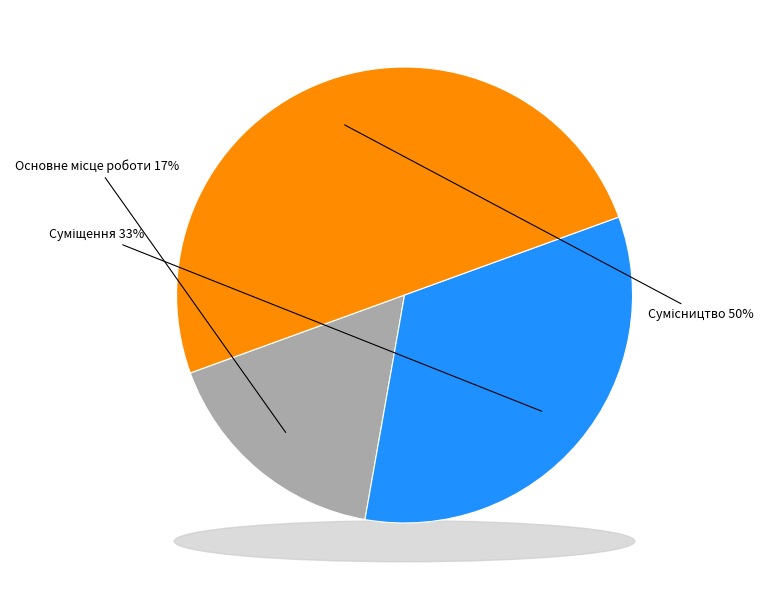

Rank the categories by value from highest to lowest.

Сумісництво, Суміщення, Основне місце роботи